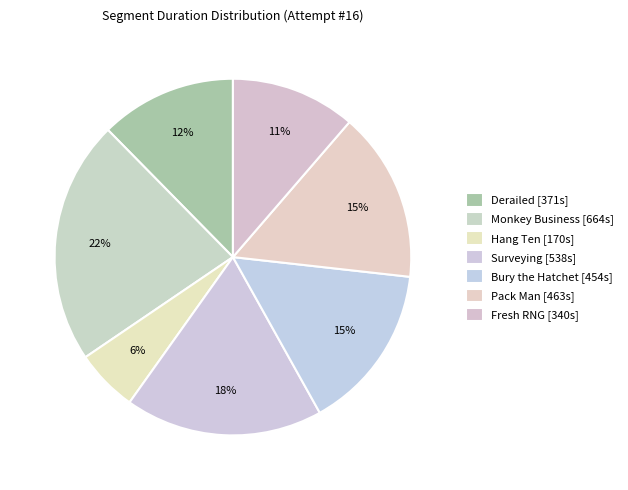

To the nearest percent, what is the combined percentage of Pack Man and Hang Ten?

21%